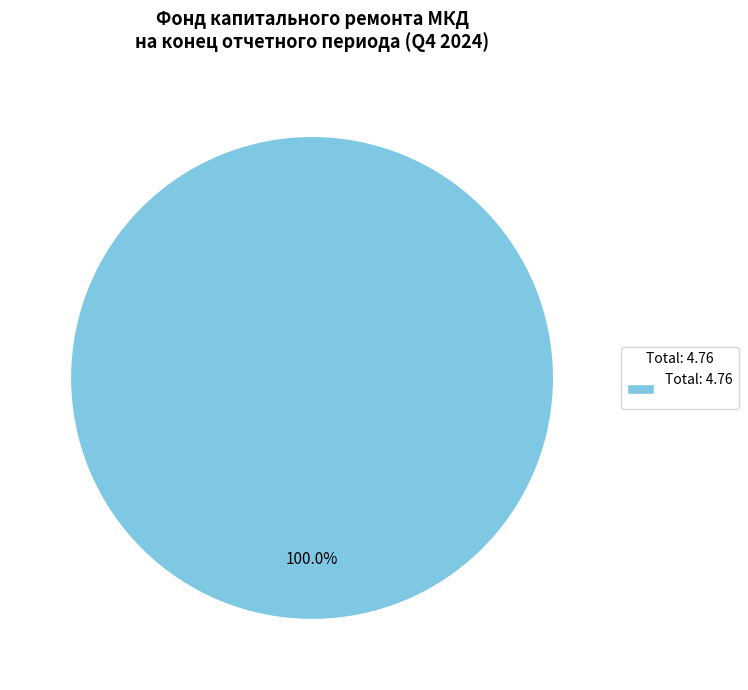

Rank the categories by value from highest to lowest.

Total: 4.76